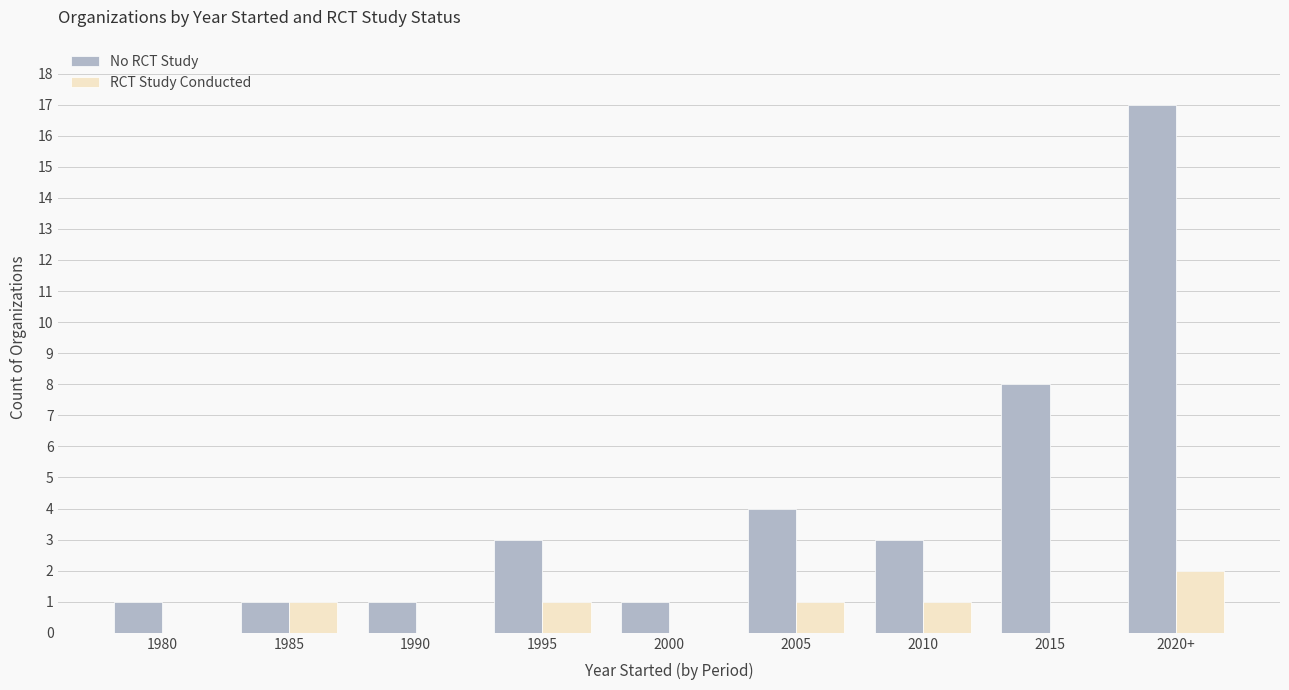

Count the number of data series in this chart.

2